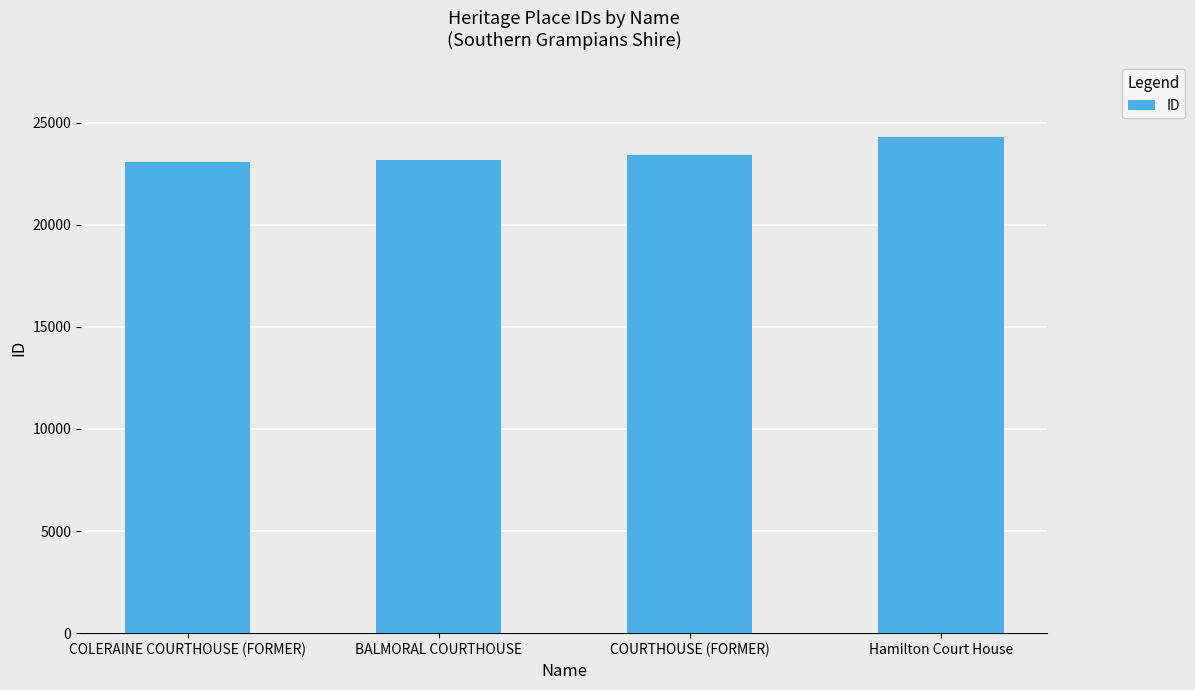

Is it true that the value at Hamilton Court House is 24313?

True